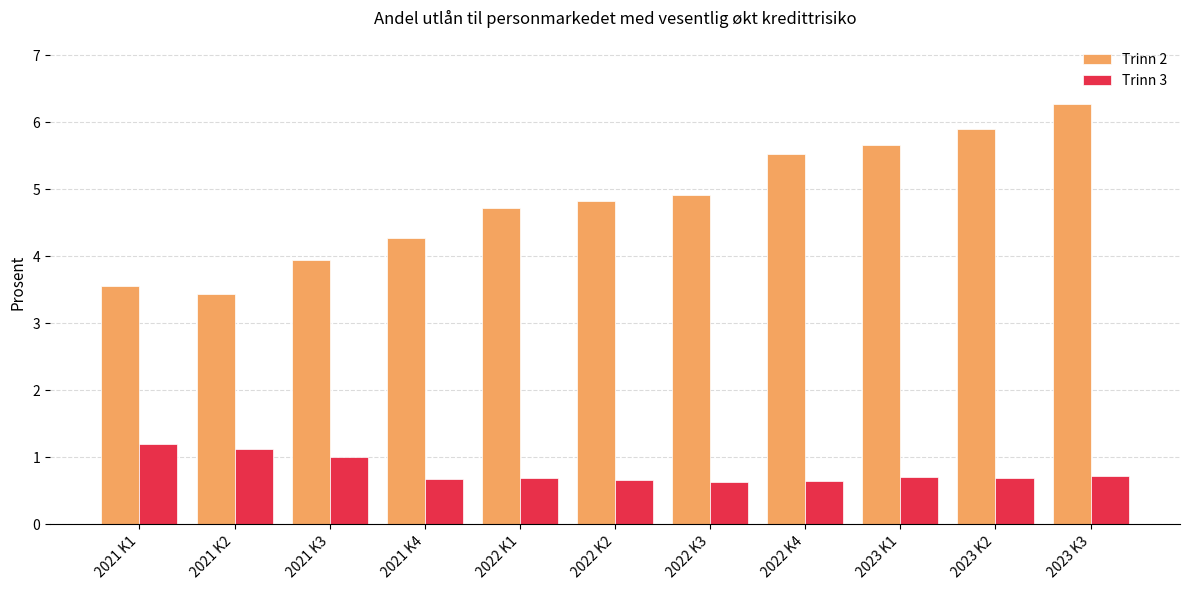

What value does the Trinn 2 series have at 2021 K1?

3.6